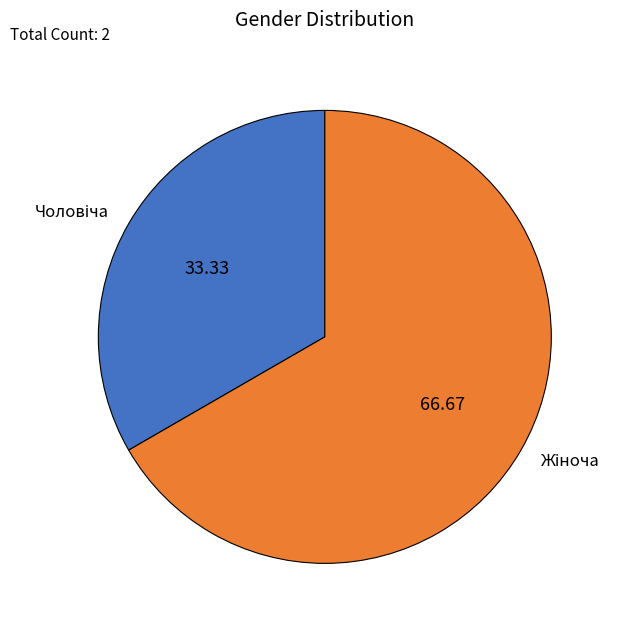

Count the number of slices in the pie.

2